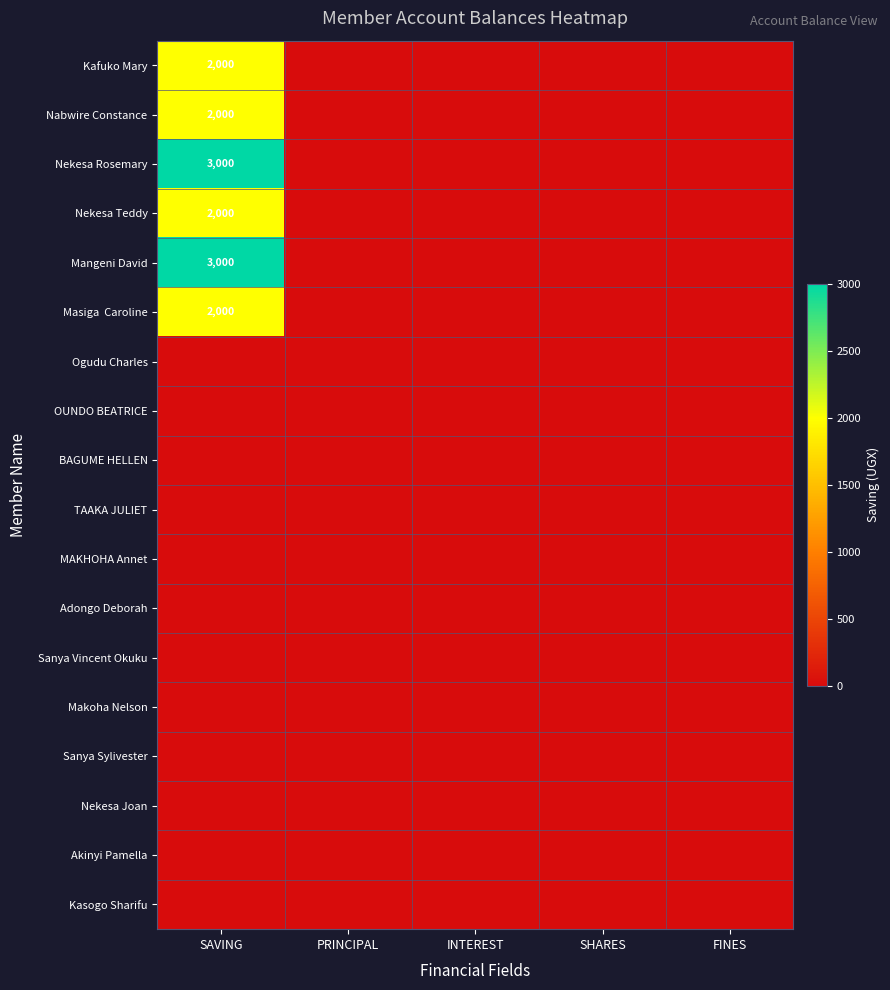

Which label corresponds to the largest value in the chart?

SAVING